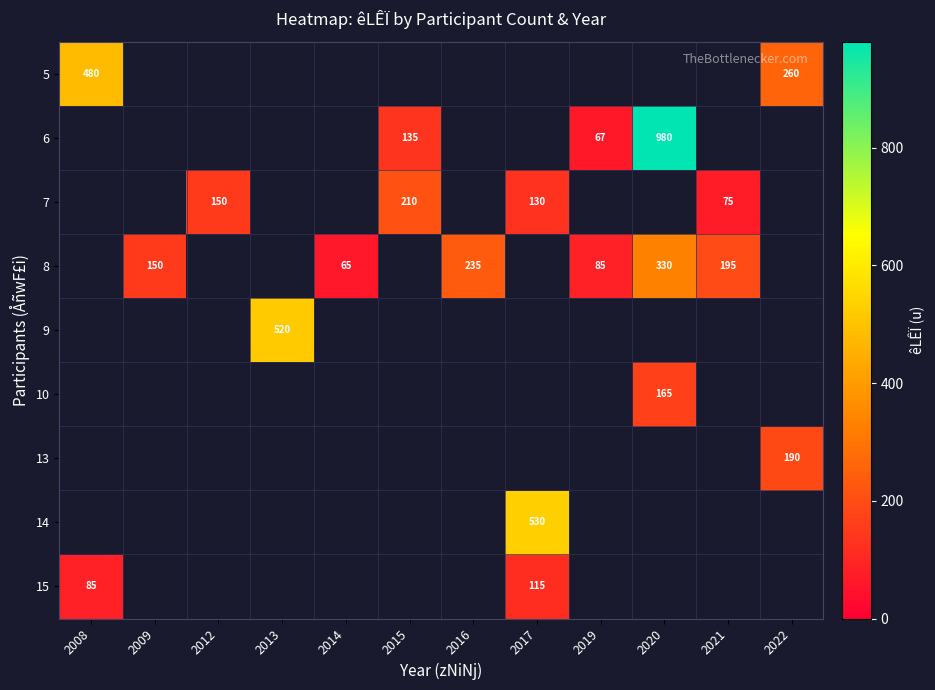

What is the maximum value shown in the chart?

980.0